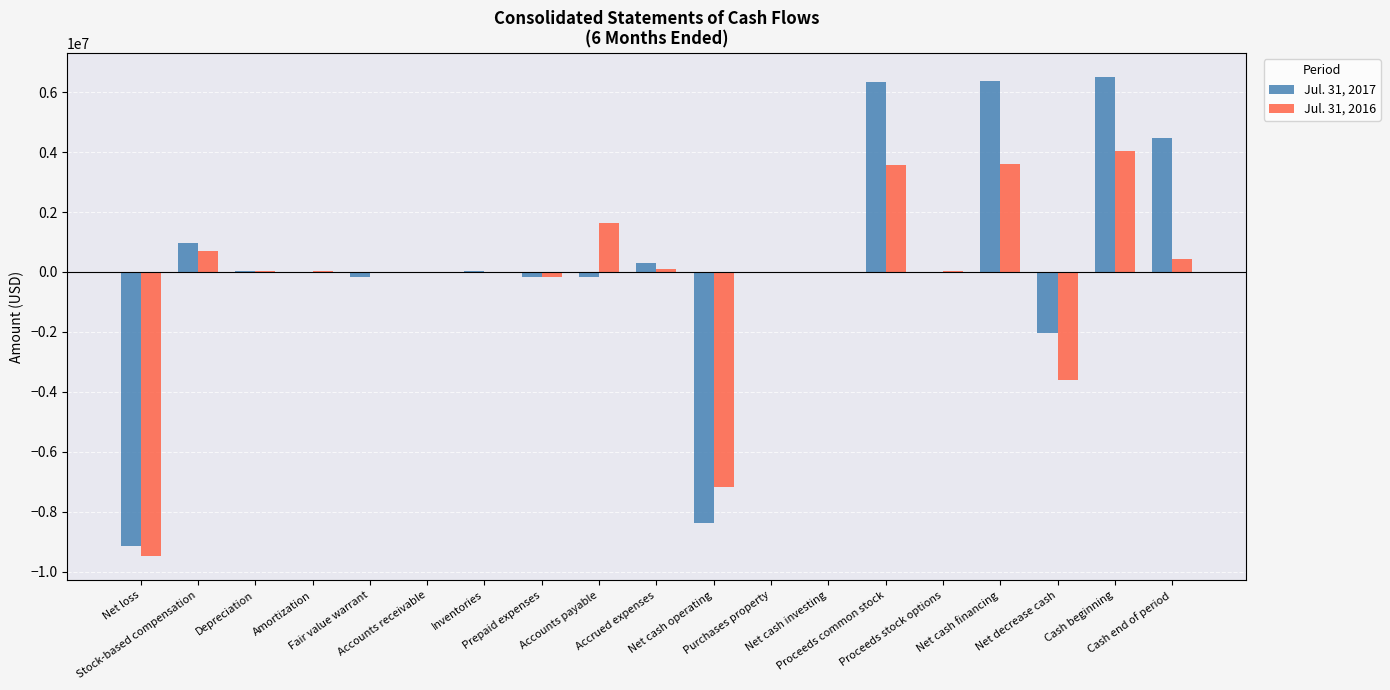

Are the bars grouped side by side (vs. stacked)?

Yes